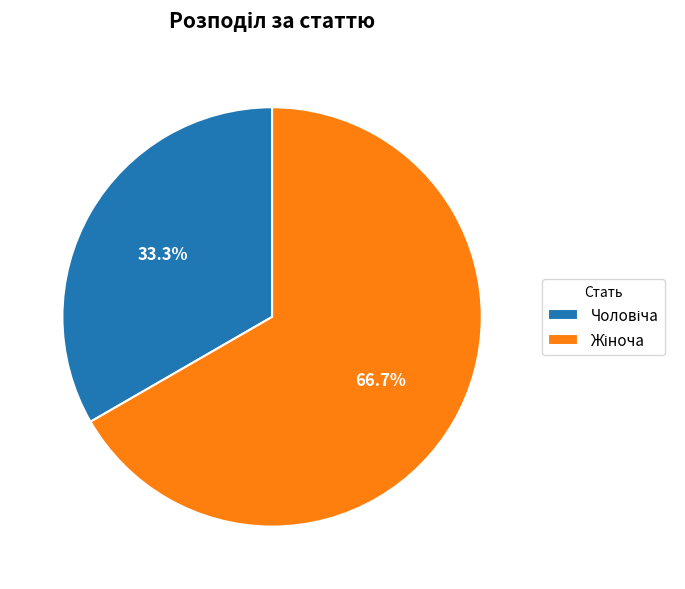

Is there a majority slice in this chart?

Yes